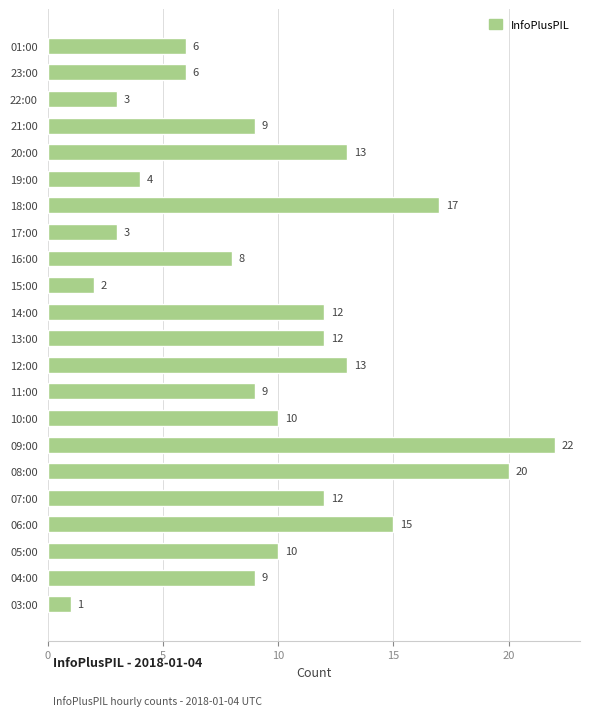

What is the smallest value displayed?

1